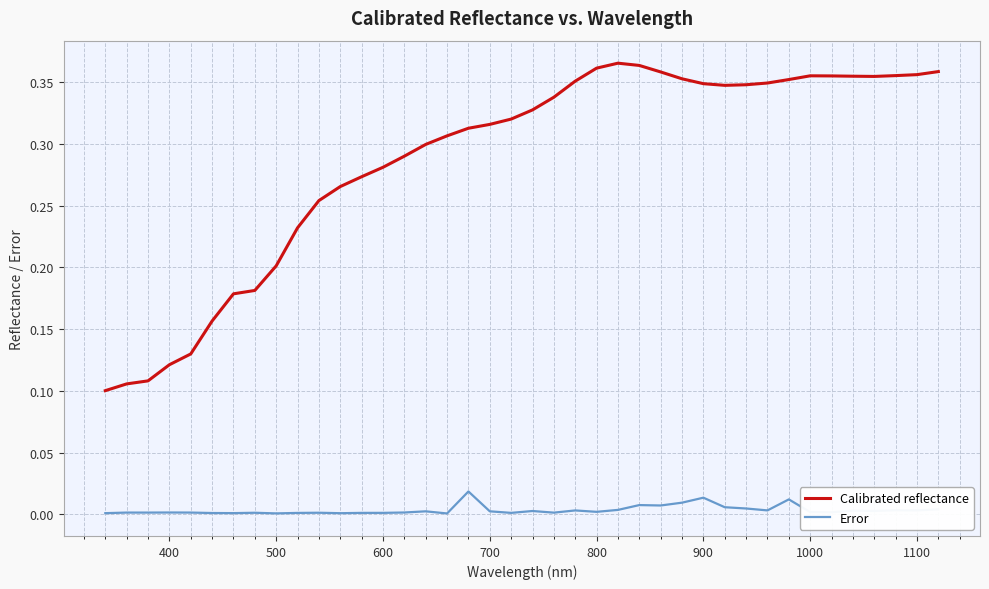

What are all the series names shown in the legend?

Calibrated reflectance, Error